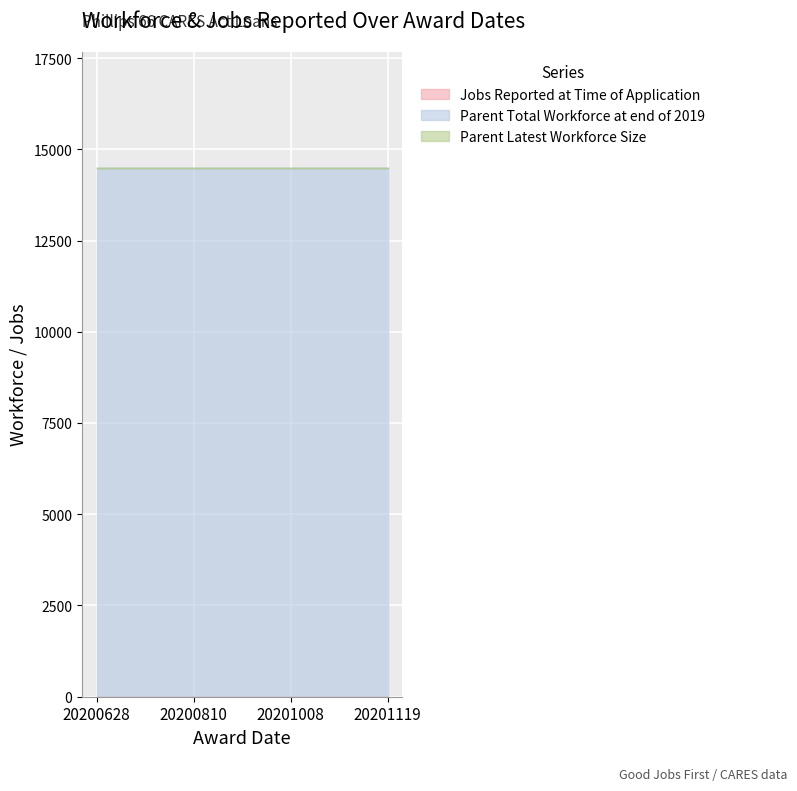

Rank the series at 20200628 from highest to lowest value.

Parent Total Workforce at end of 2019, Jobs Reported at Time of Application, Parent Latest Workforce Size